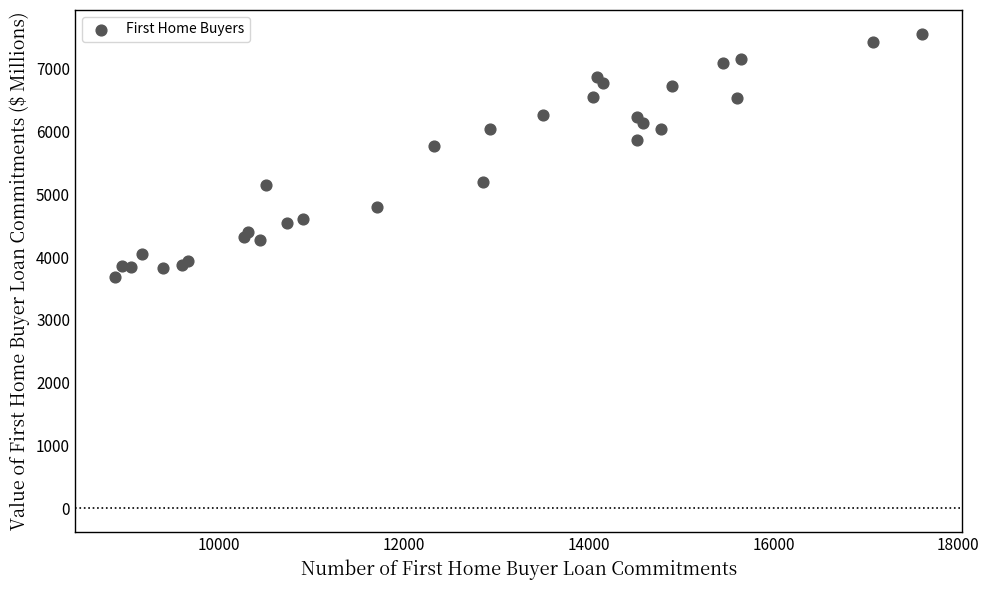

What Y value in the scatter plot is closest to 5624?

5768.1